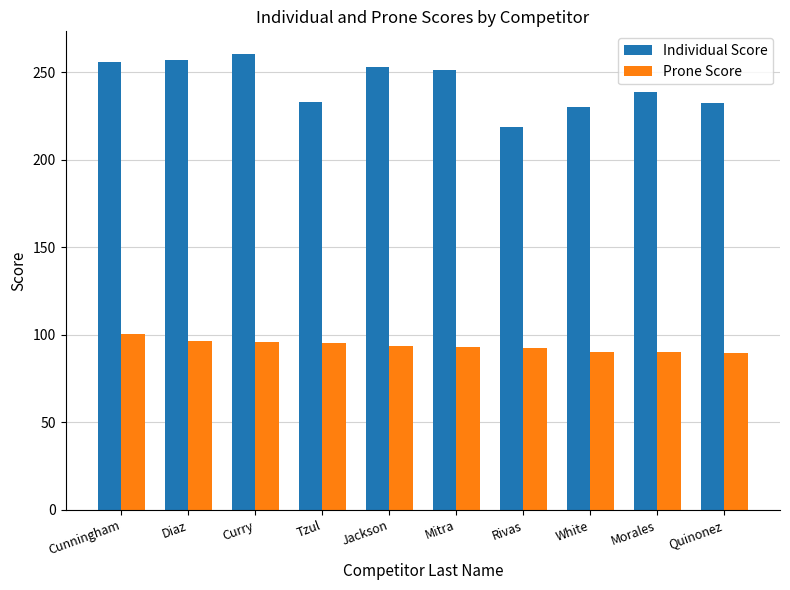

What is the total value across all series at Diaz?

353.1